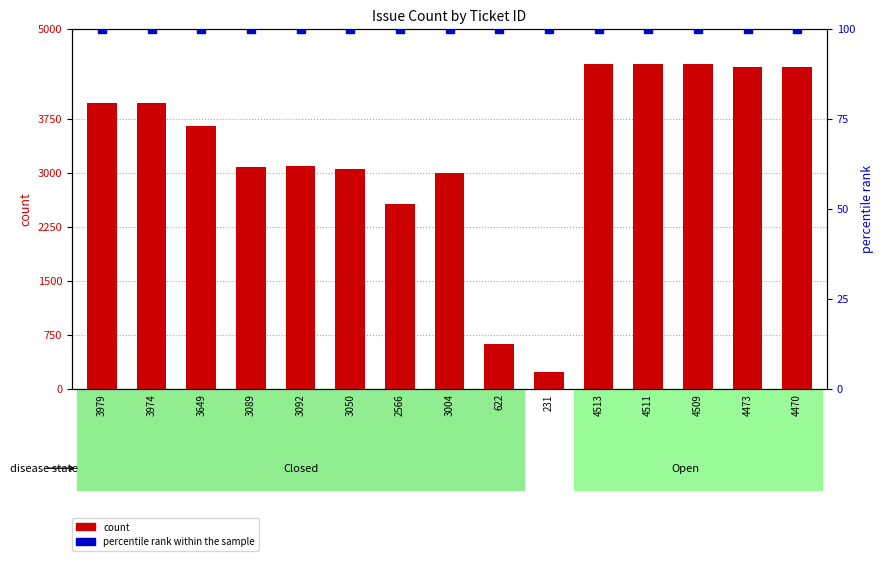

Is the value of percentile rank within the sample at 3004 greater than the value of count at 4470?

No